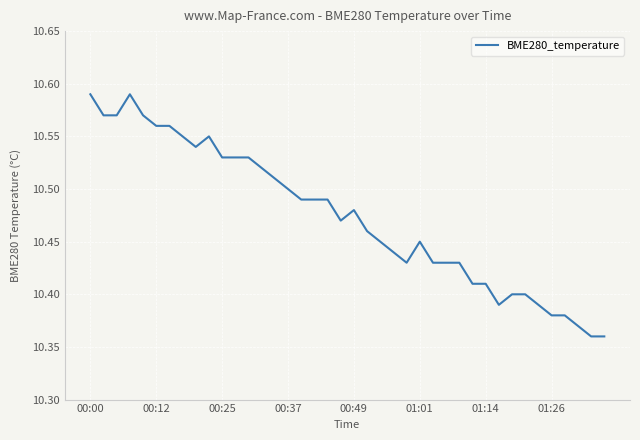

How many series are shown in this chart?

1